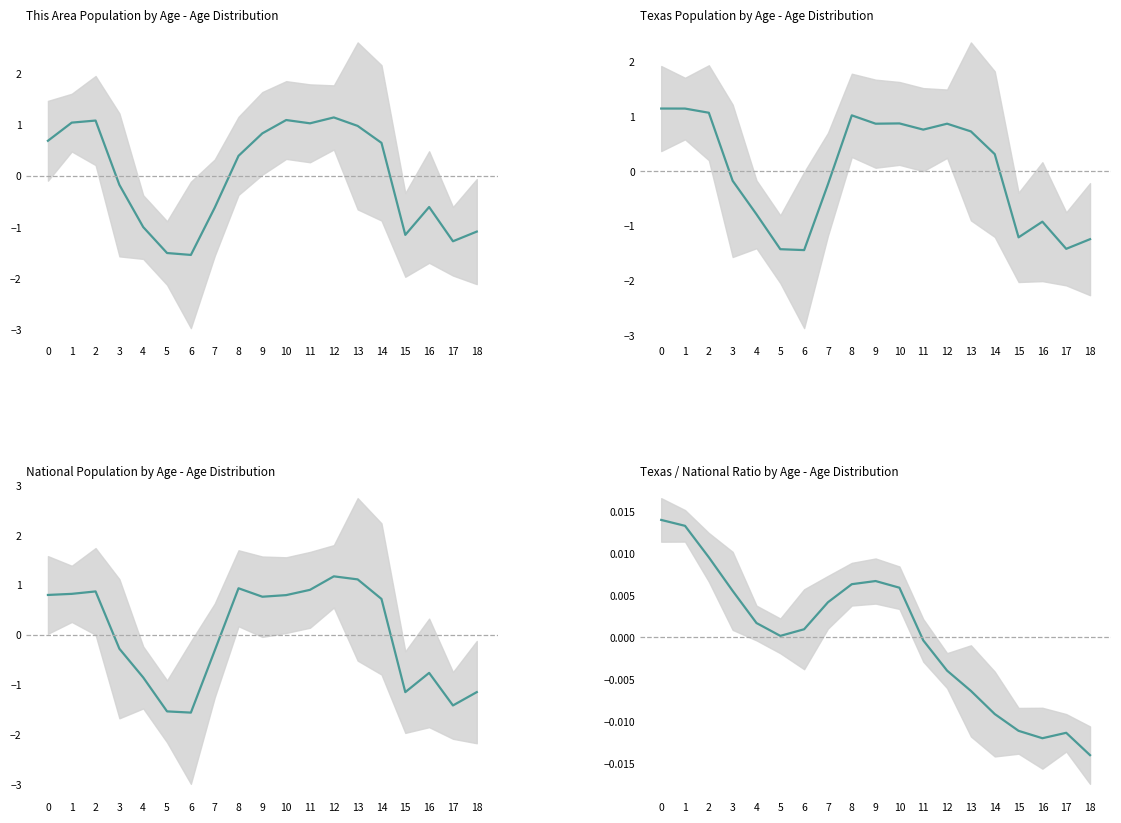

Where is the first local minimum?

5